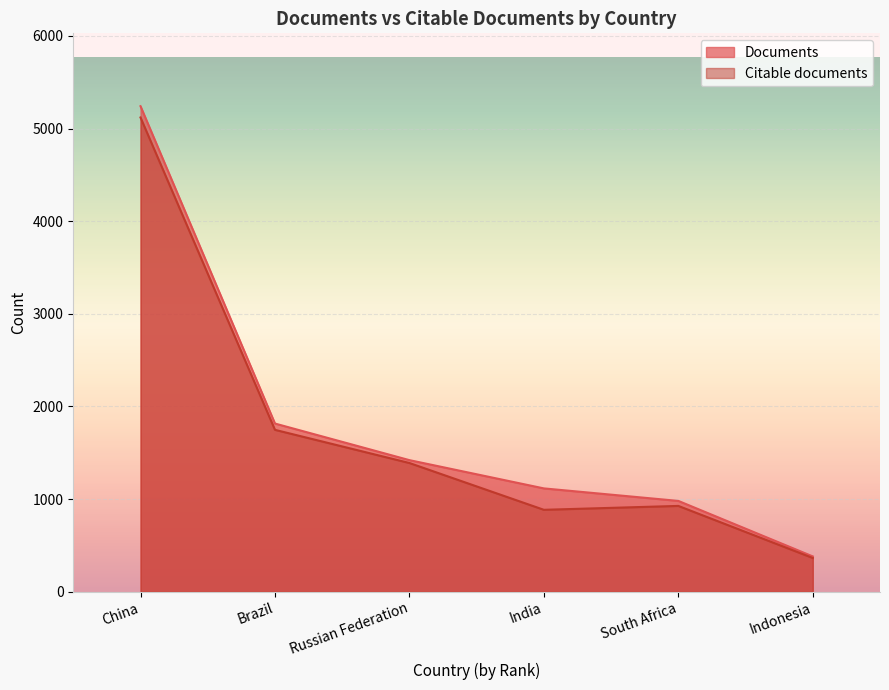

True or false: Citable documents and Documents intersect in this chart.

False